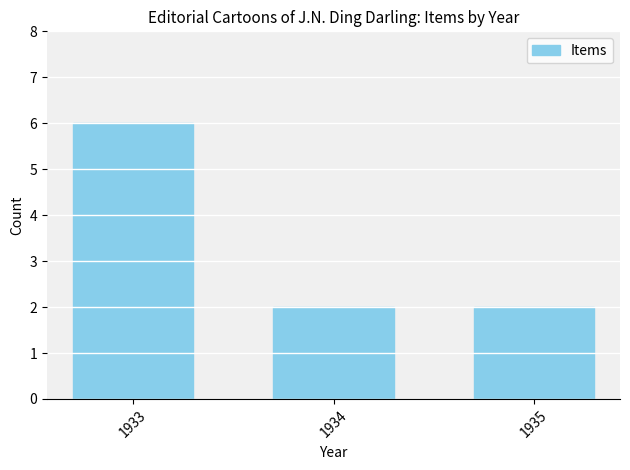

Reading left to right, extract all data points from this chart.

1933=6	1934=2	1935=2